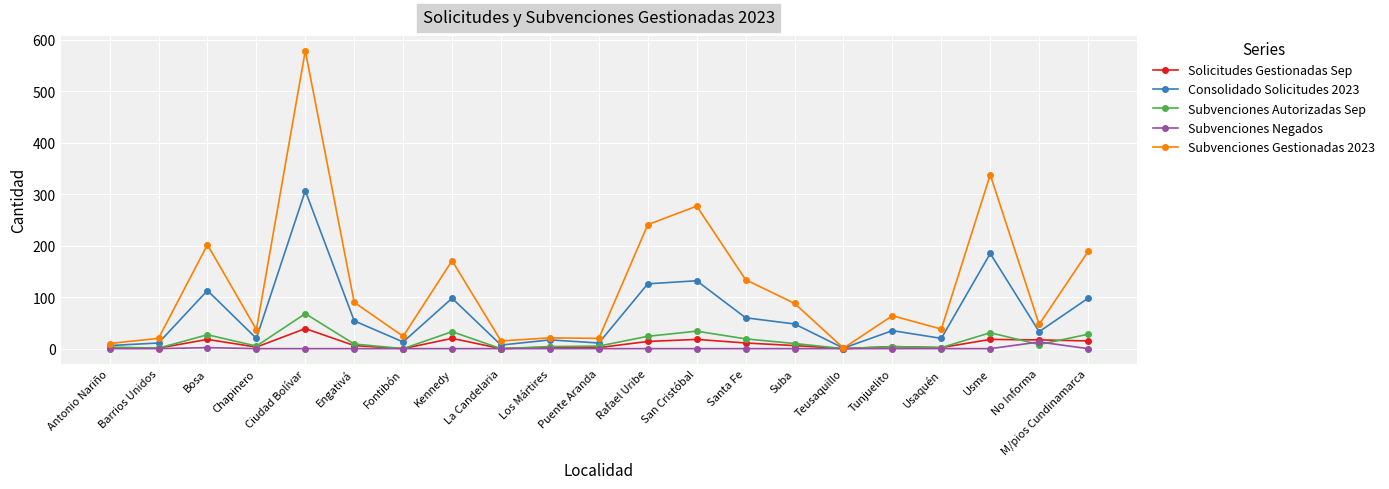

What is the label of the 2nd point from the right?

No Informa